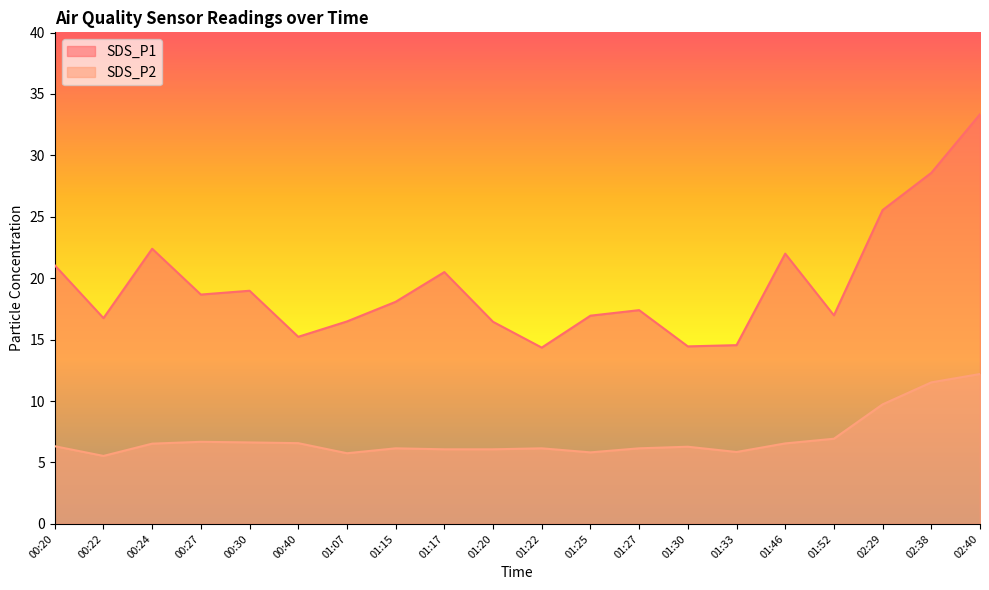

List the series in order of their overall mean, lowest first.

SDS_P2, SDS_P1